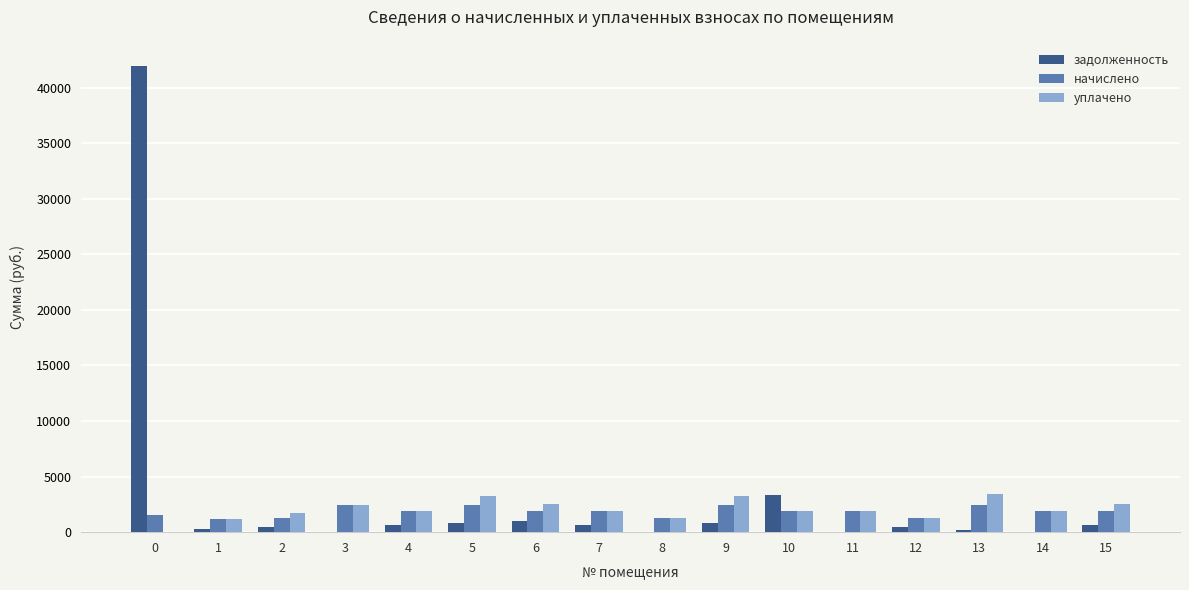

Which series has the largest range (max minus min)?

задолженность